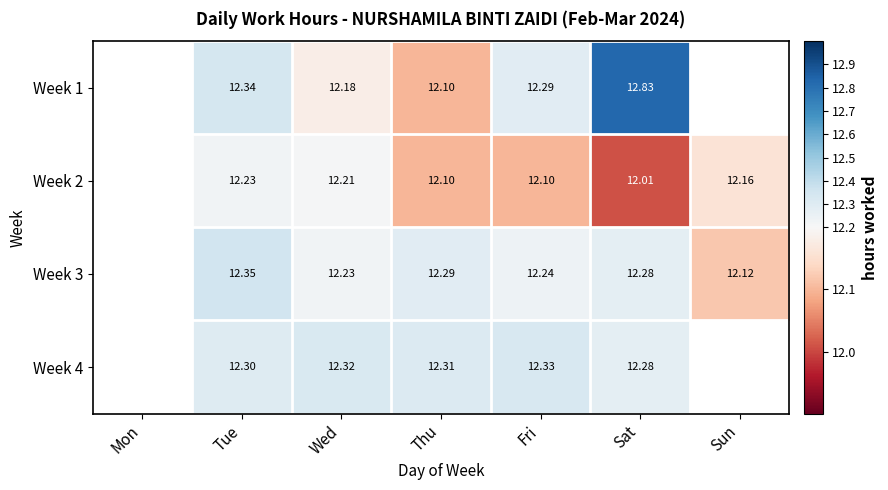

Is the value of Week 2 at Sun greater than the value of Week 4 at Wed?

No